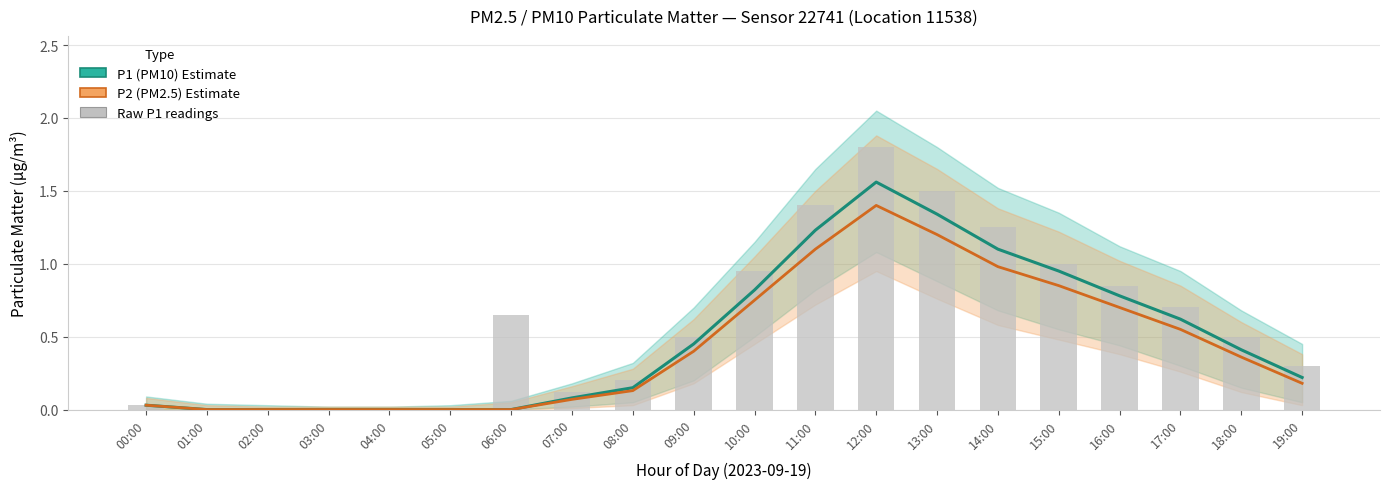

Where is the data nearest to the value 0?

01:00